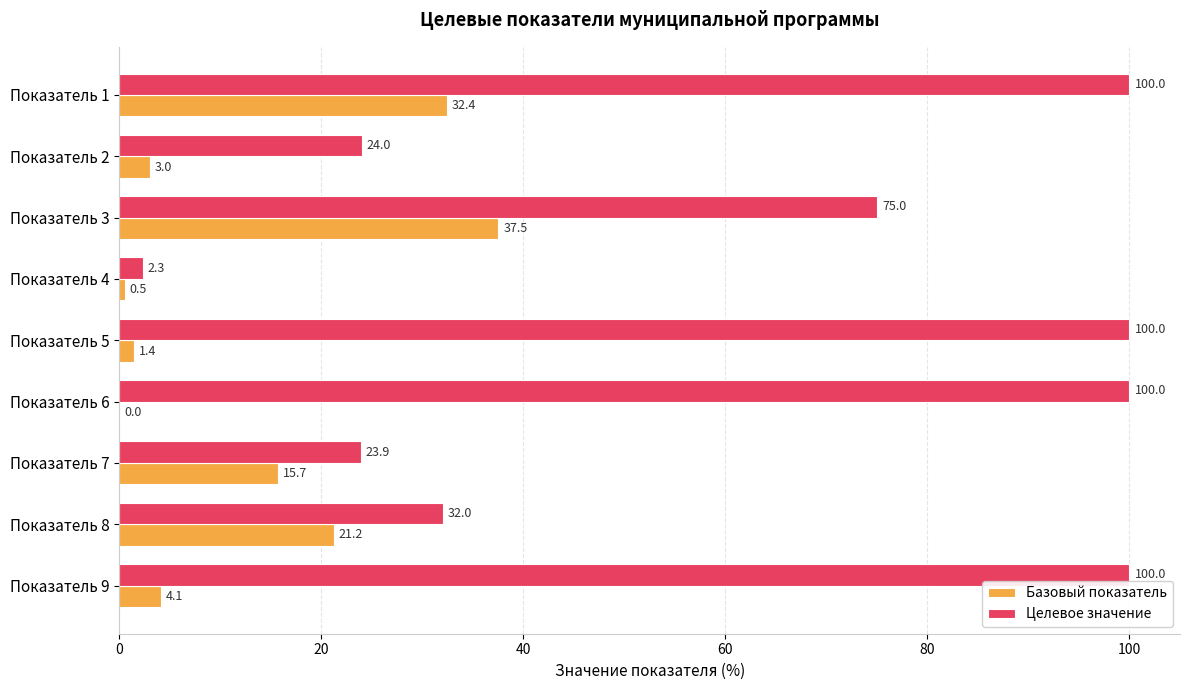

What is the greatest value displayed?

100.0